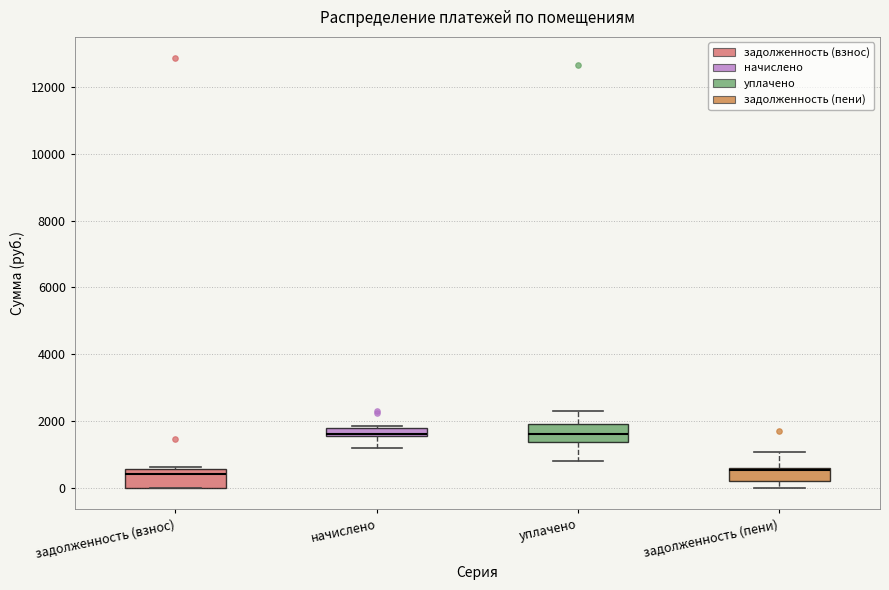

Where does the lower whisker of the box for задолженность (пени) end on the y-axis? The values are not printed on the chart, so give them approximately, as read against the axis.

0